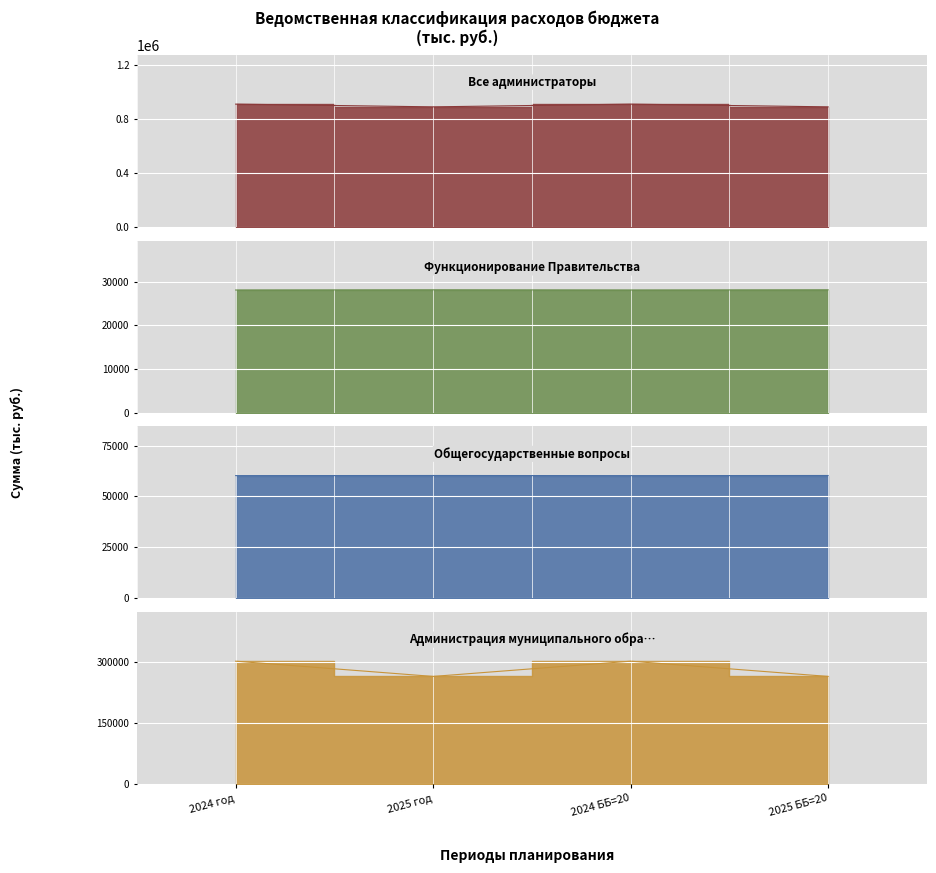

What is the total value across all series at 2024 год?

999807.2